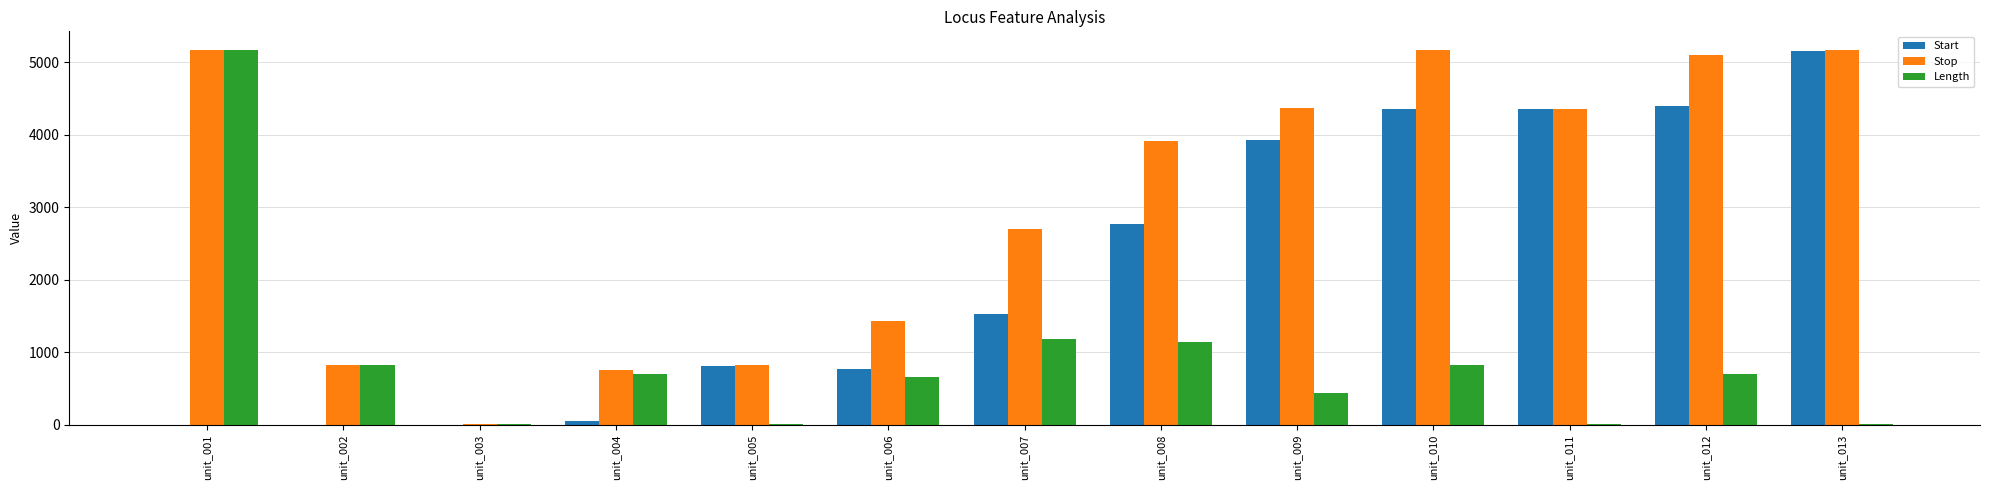

Which series has the largest total across all categories?

Stop